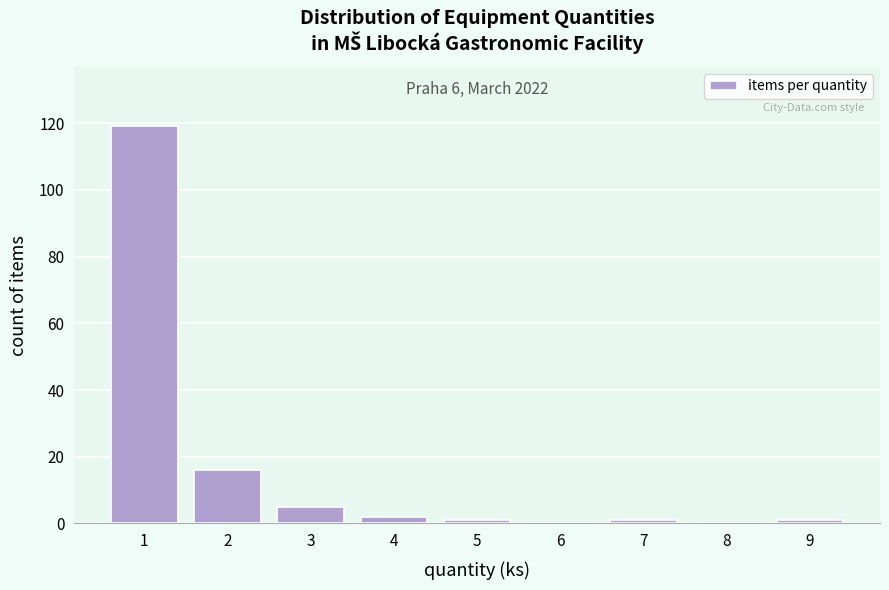

Reading right to left, extract all data points from this chart.

9=1	8=0	7=1	6=0	5=1	4=2	3=5	2=16	1=119